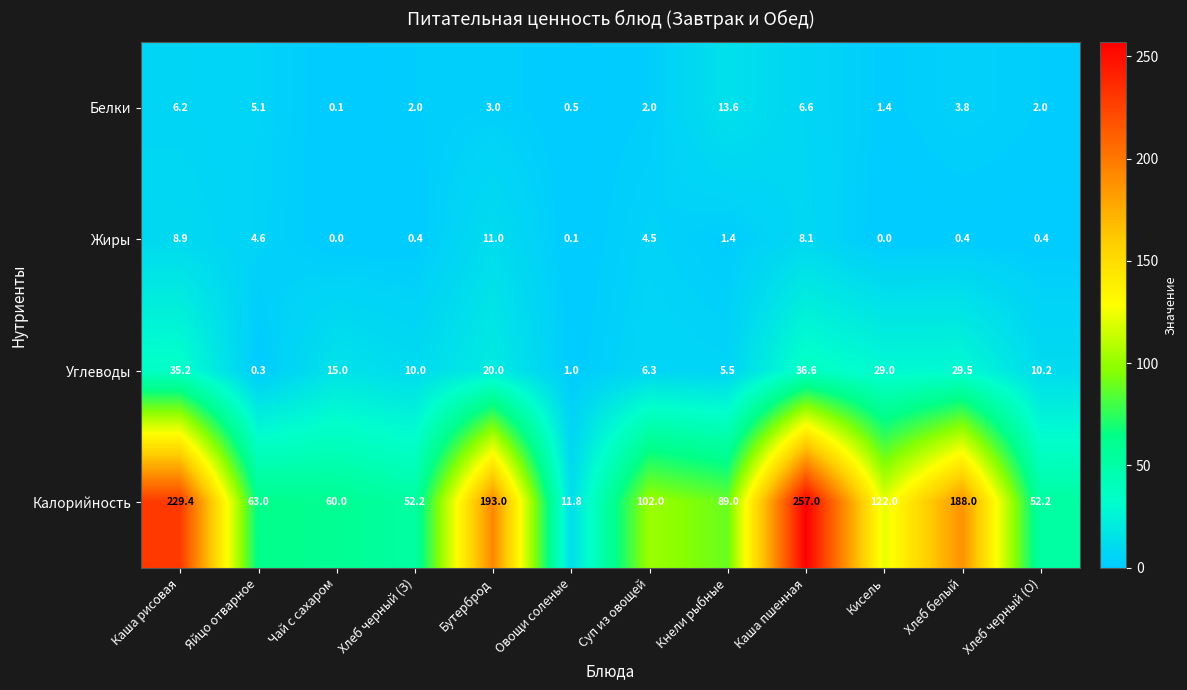

Is it true that Белки equals 2.0 at Хлеб черный (З)?

True